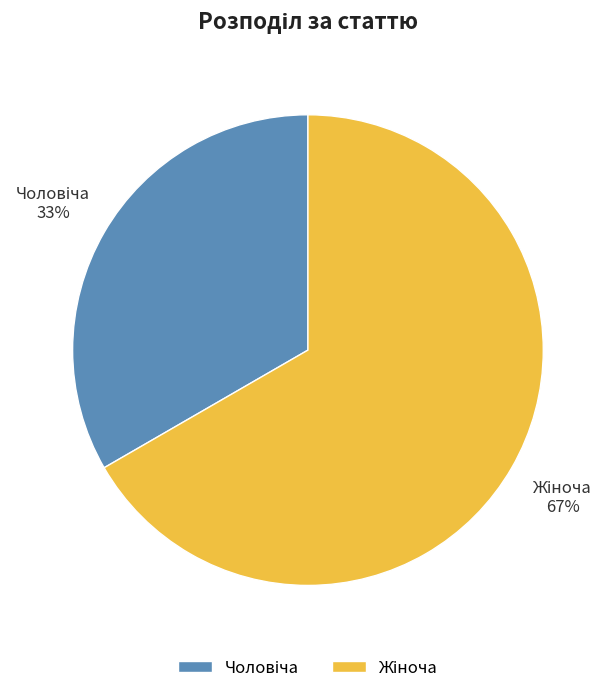

To the nearest percent, what is the average slice percentage?

50%